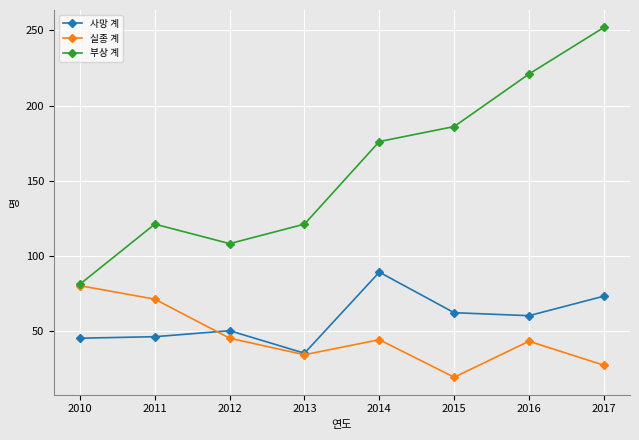

What is the maximum value shown in the chart?

252